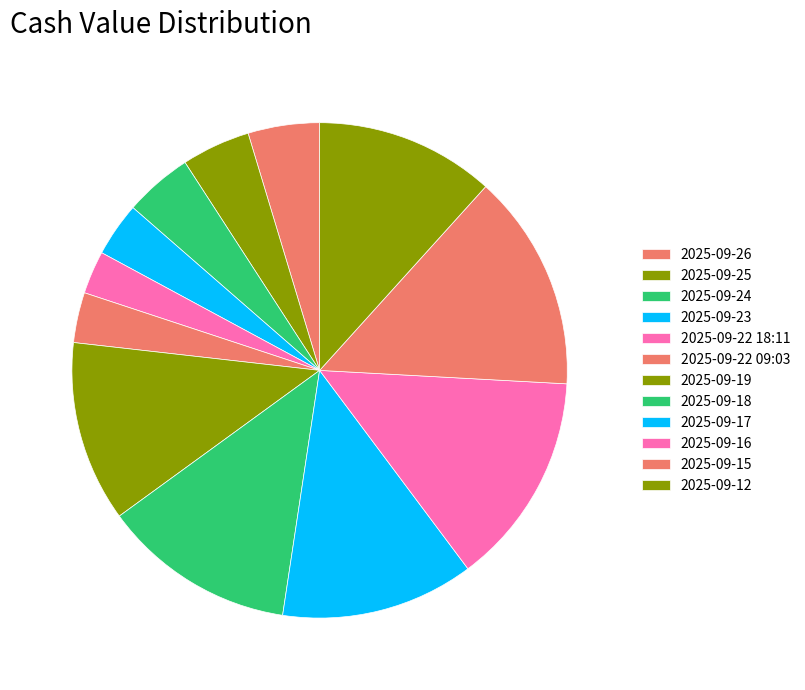

Combined, what portion of the pie is 2025-09-24 and 2025-09-19?

16.2%